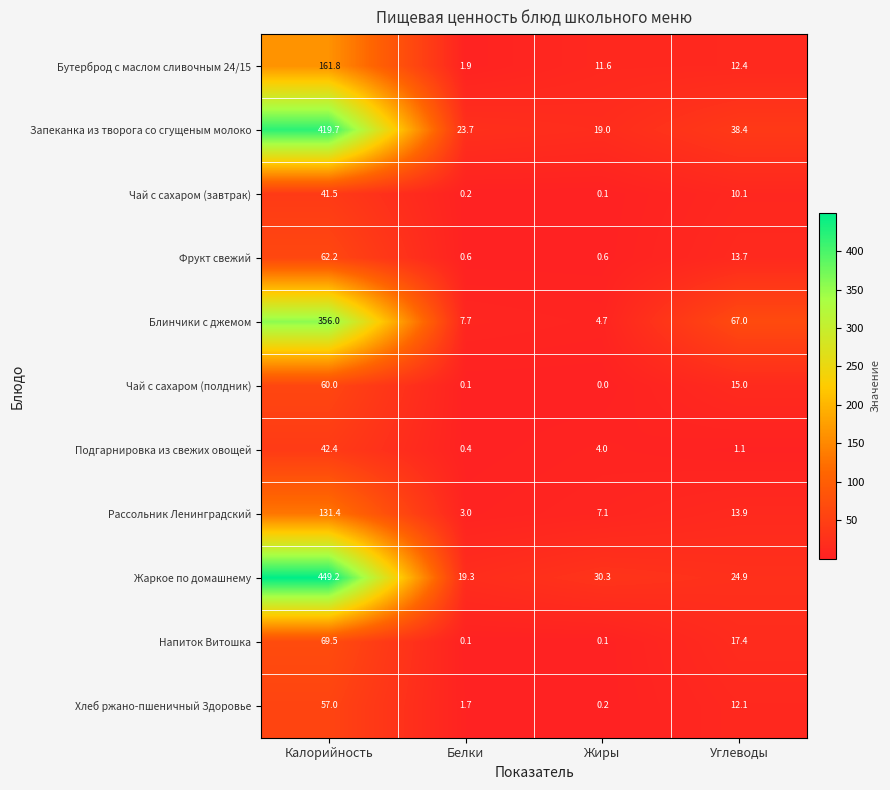

Which series has the largest range (max minus min)?

Жаркое по домашнему